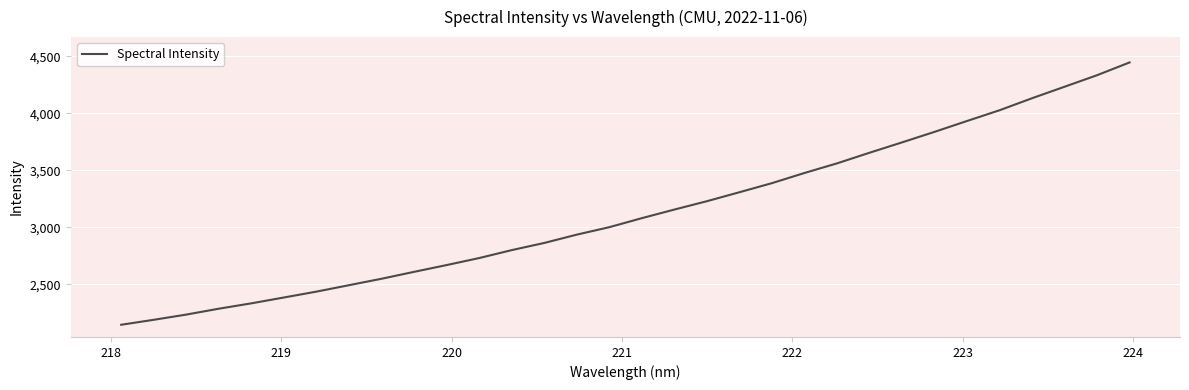

What is the smallest value displayed?

2143.8